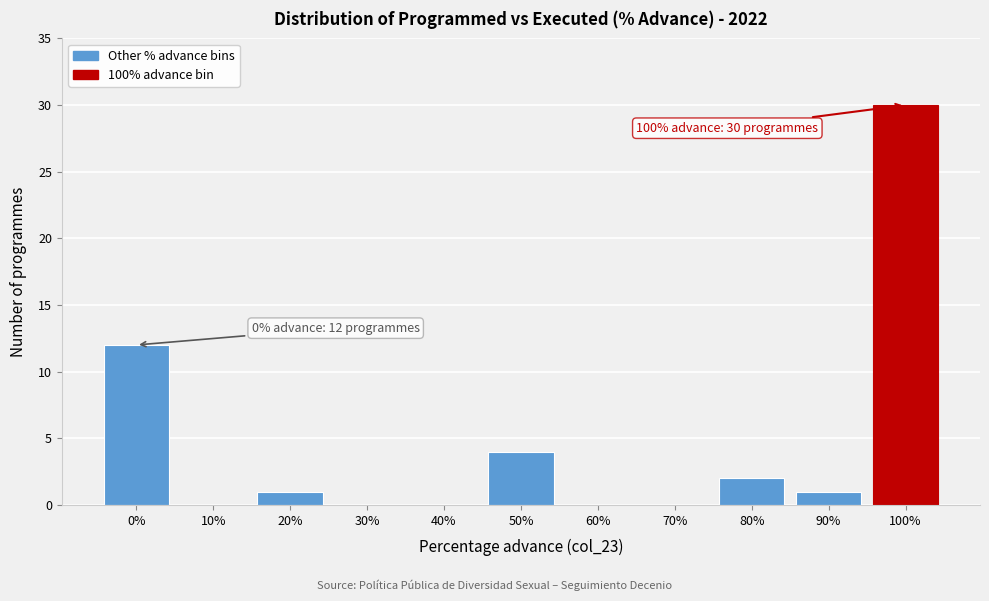

Reading left to right, transcribe all the data shown in this chart.

0%=12	10%=0	20%=1	30%=0	40%=0	50%=4	60%=0	70%=0	80%=2	90%=1	100%=30